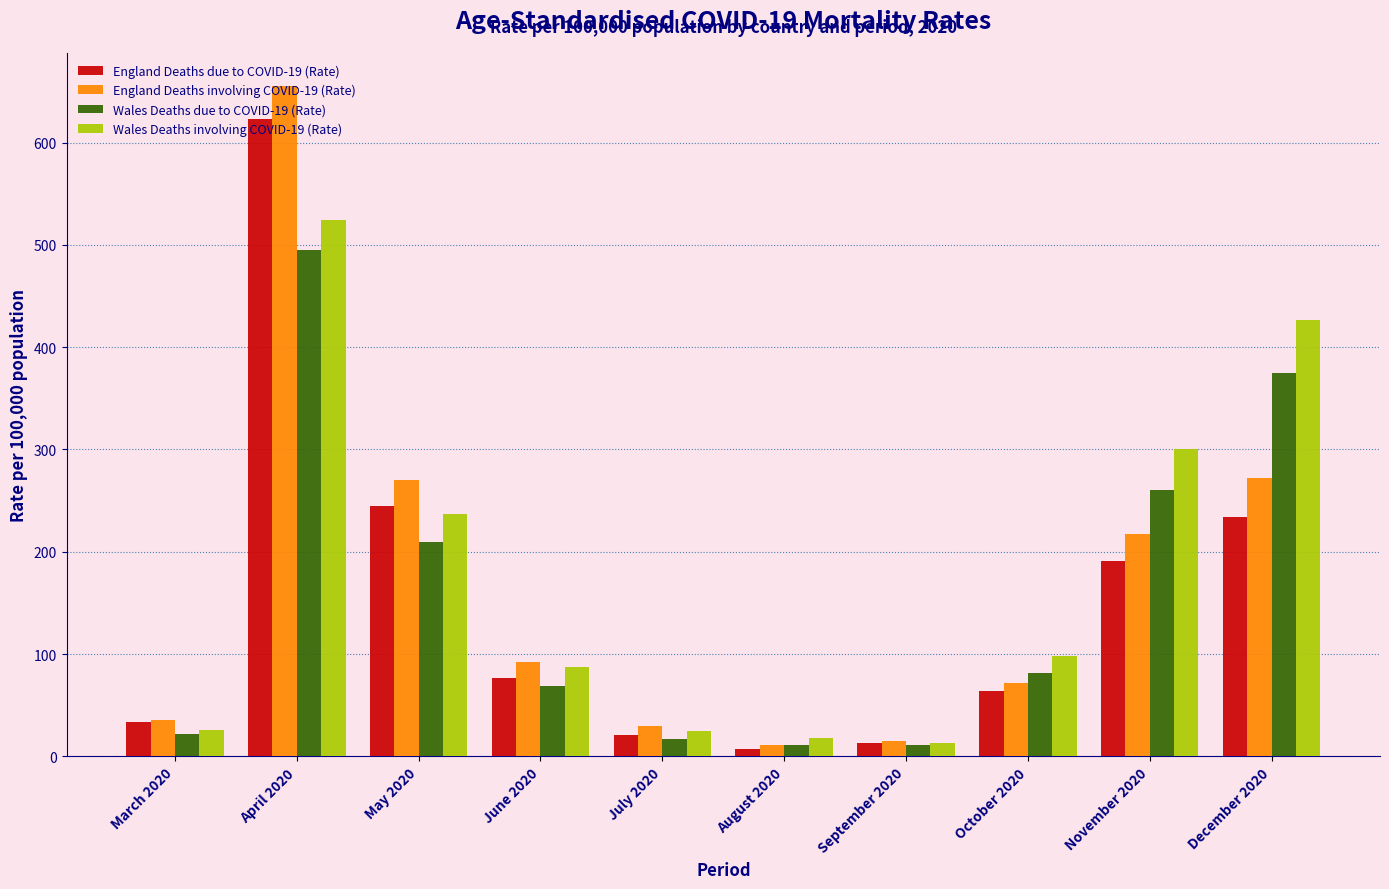

Where is Wales Deaths due to COVID-19 (Rate) nearest to the value 252?

November 2020